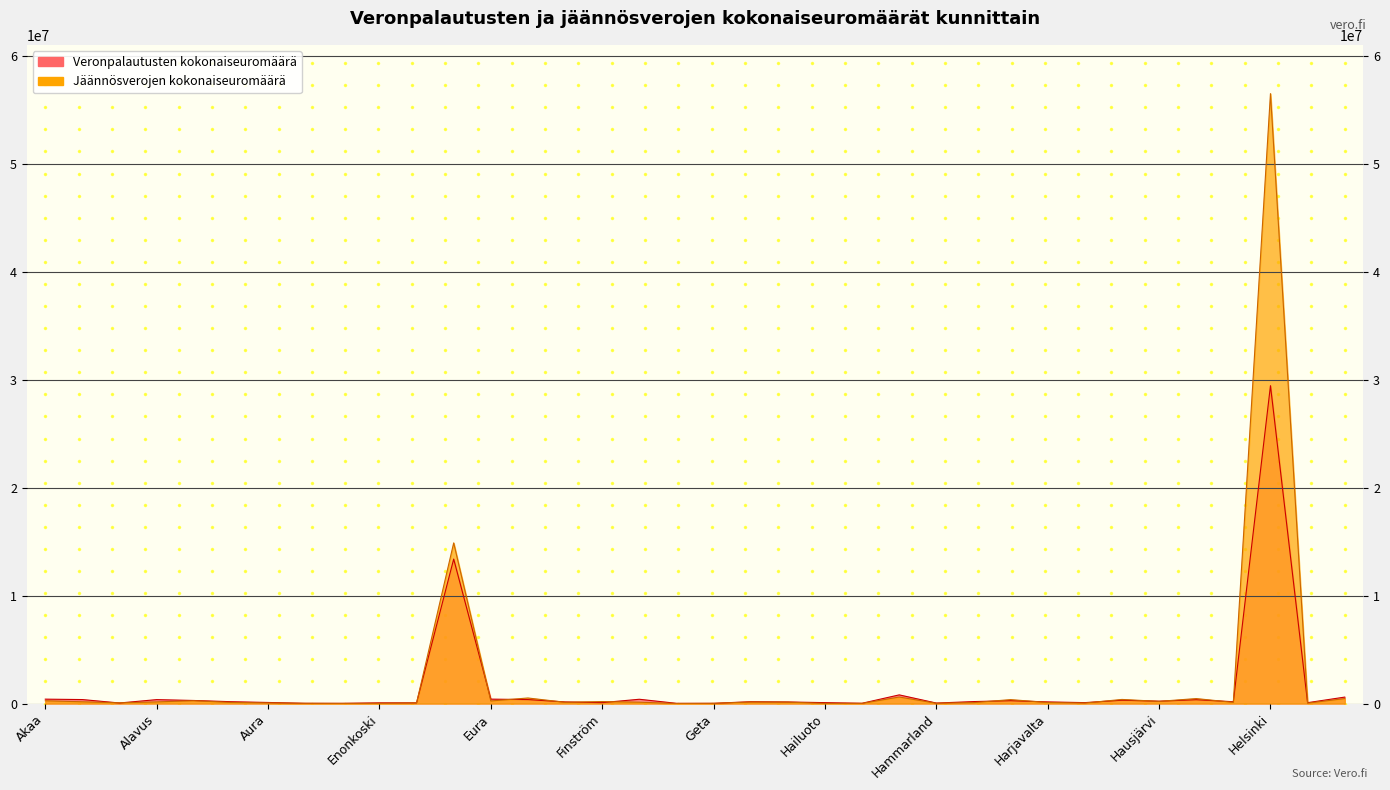

Which label corresponds to the largest value in the chart?

Helsinki